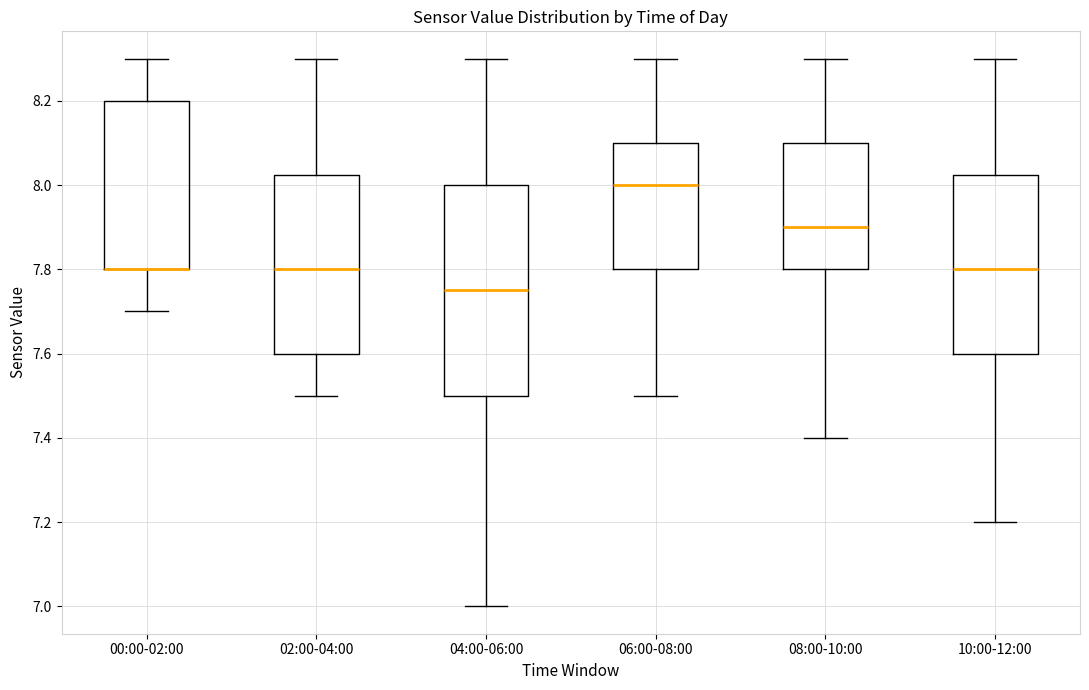

Reading left to right, read every box against the y-axis: the position of its median line, the range the box covers, and the ends of its whiskers. The values are not printed on the chart, so give them approximately, as read against the axis.

00:00-02:00: median 7.80 (drawn on the box's lower edge), box 7.80 to 8.20, whiskers 7.70 to 8.30
02:00-04:00: median 7.80, box 7.60 to 8.02, whiskers 7.50 to 8.30
04:00-06:00: median 7.76, box 7.50 to 8.00, whiskers 7.00 to 8.30
06:00-08:00: median 8.00, box 7.80 to 8.10, whiskers 7.50 to 8.30
08:00-10:00: median 7.90, box 7.80 to 8.10, whiskers 7.40 to 8.30
10:00-12:00: median 7.80, box 7.60 to 8.02, whiskers 7.20 to 8.30